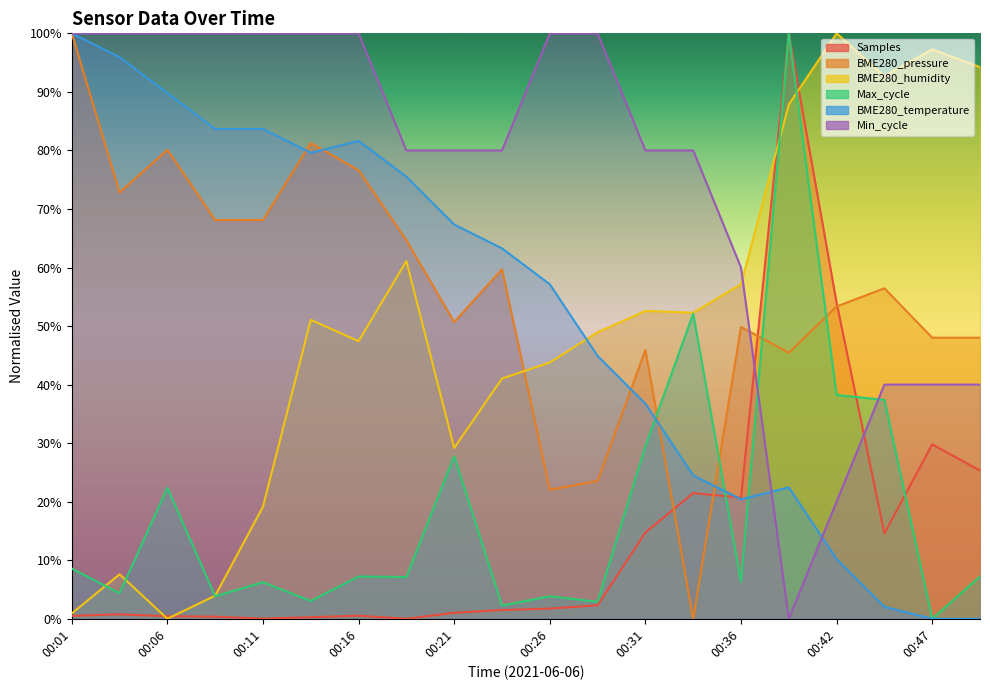

List the labels in order of Max_cycle value, largest first.

00:39, 00:33, 00:42, 00:44, 00:31, 00:21, 00:06, 00:01, 00:16, 00:49, 00:18, 00:36, 00:11, 00:03, 00:08, 00:26, 00:13, 00:28, 00:23, 00:47